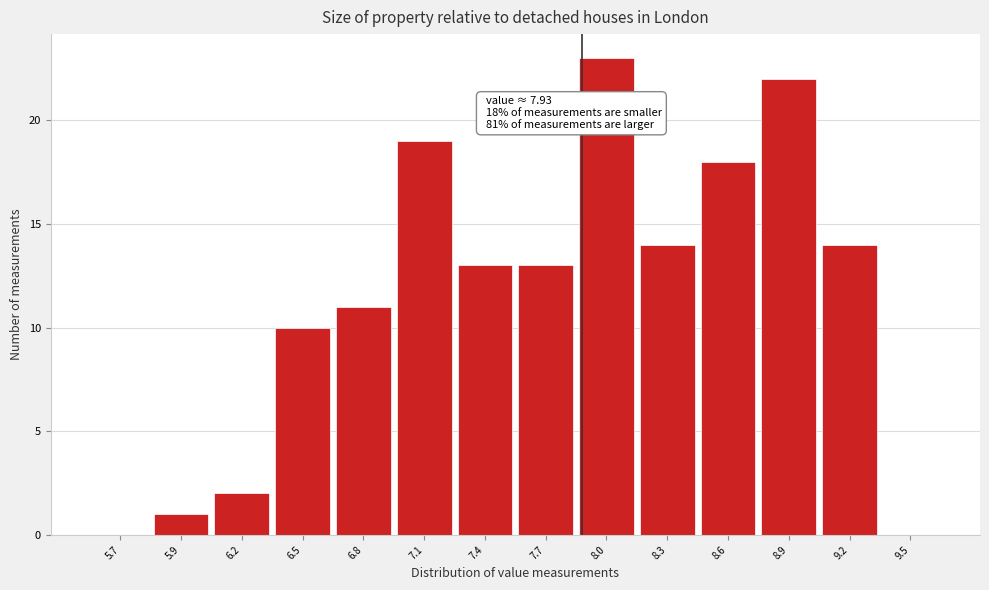

Reading left to right, list all the values displayed in this chart.

5.7=0	5.9=1	6.2=2	6.5=10	6.8=11	7.1=19	7.4=13	7.7=13	8.0=23	8.3=14	8.6=18	8.9=22	9.2=14	9.5=0